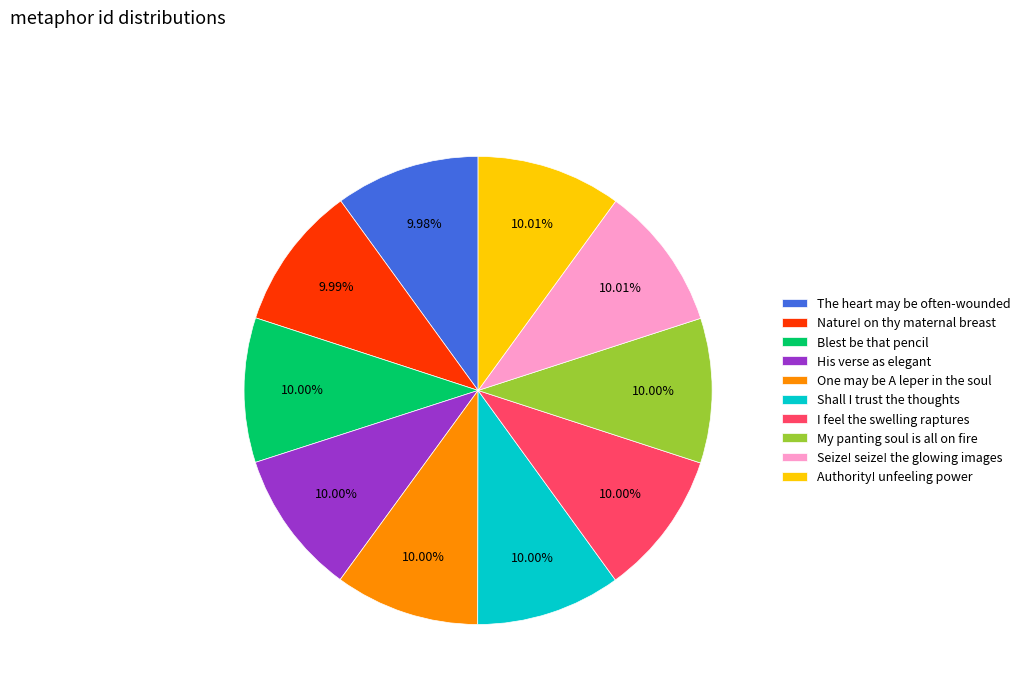

What is the total percentage of My panting soul is all on fire and Shall I trust the thoughts?

20.0%